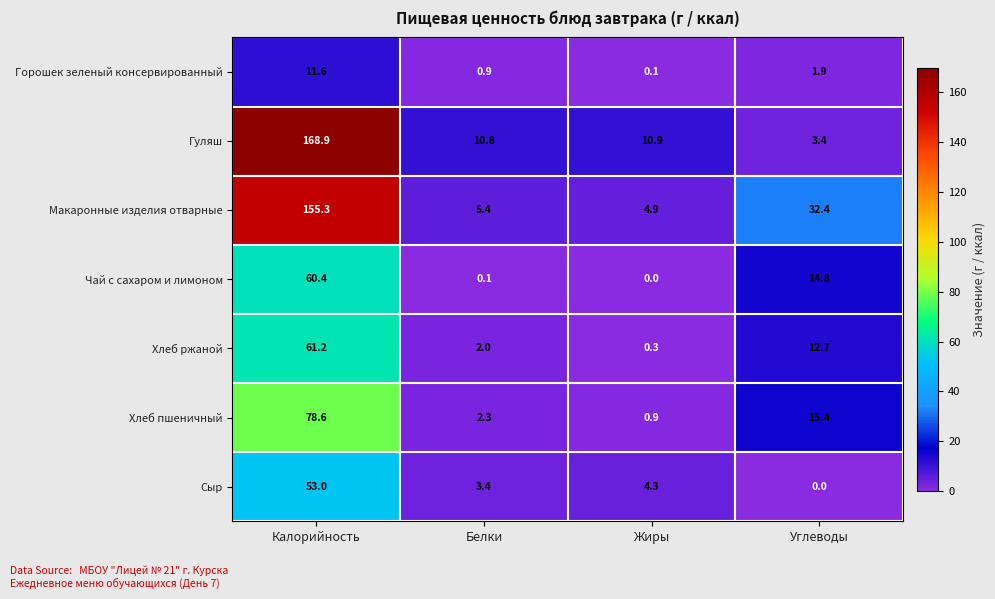

At Углеводы, list the series in order from smallest to largest.

Сыр, Горошек зеленый консервированный, Гуляш, Хлеб ржаной, Чай с сахаром и лимоном, Хлеб пшеничный, Макаронные изделия отварные